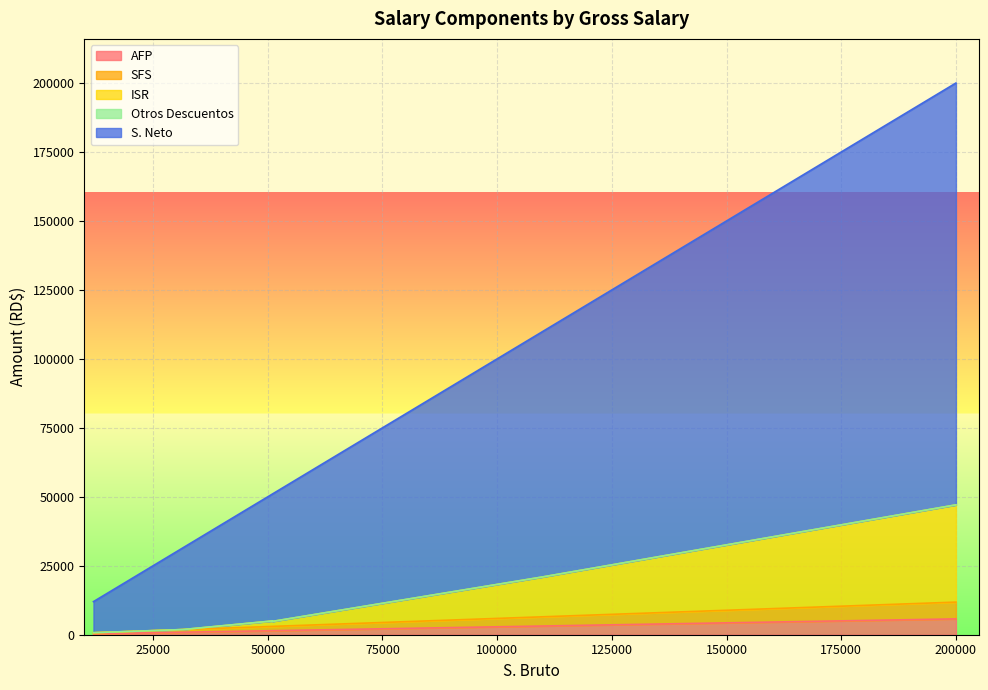

Where is the first local minimum for ISR?

1